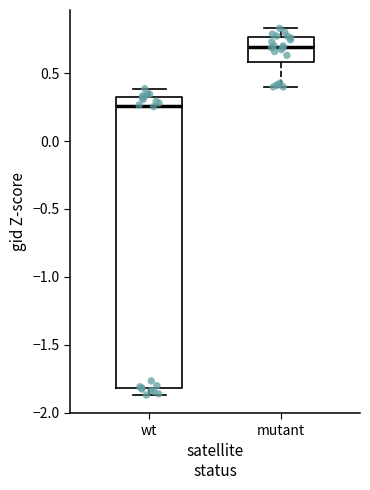

Which box is the tallest, from its lower edge to its upper edge?

wt